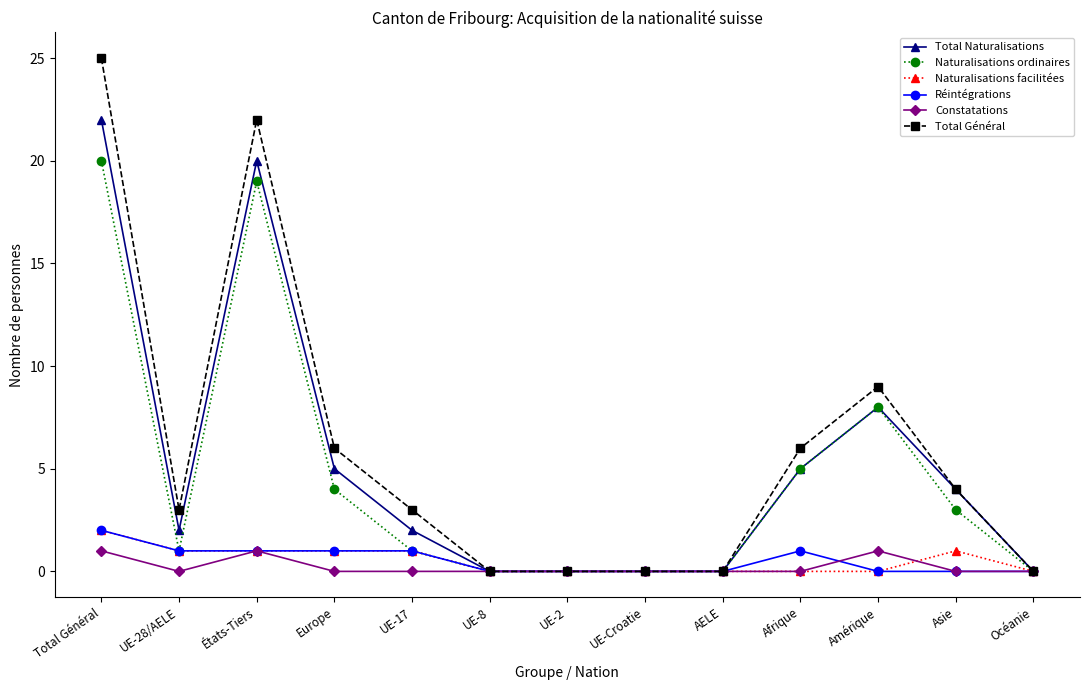

What is the total value across all series at Amérique?

26